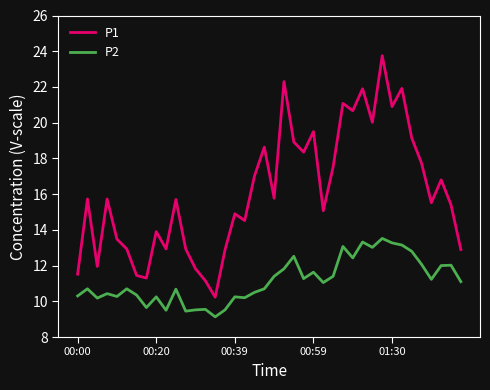

List the series in order of their overall mean, lowest first.

P2, P1